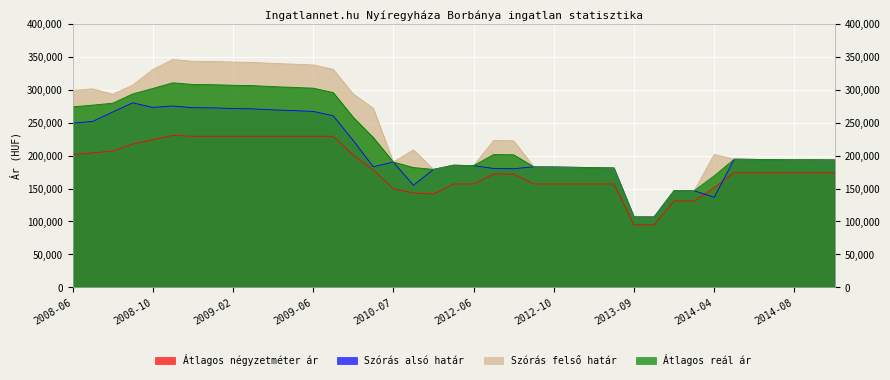

Where does the Átlagos reál ár series first go above 194292?

2008-06